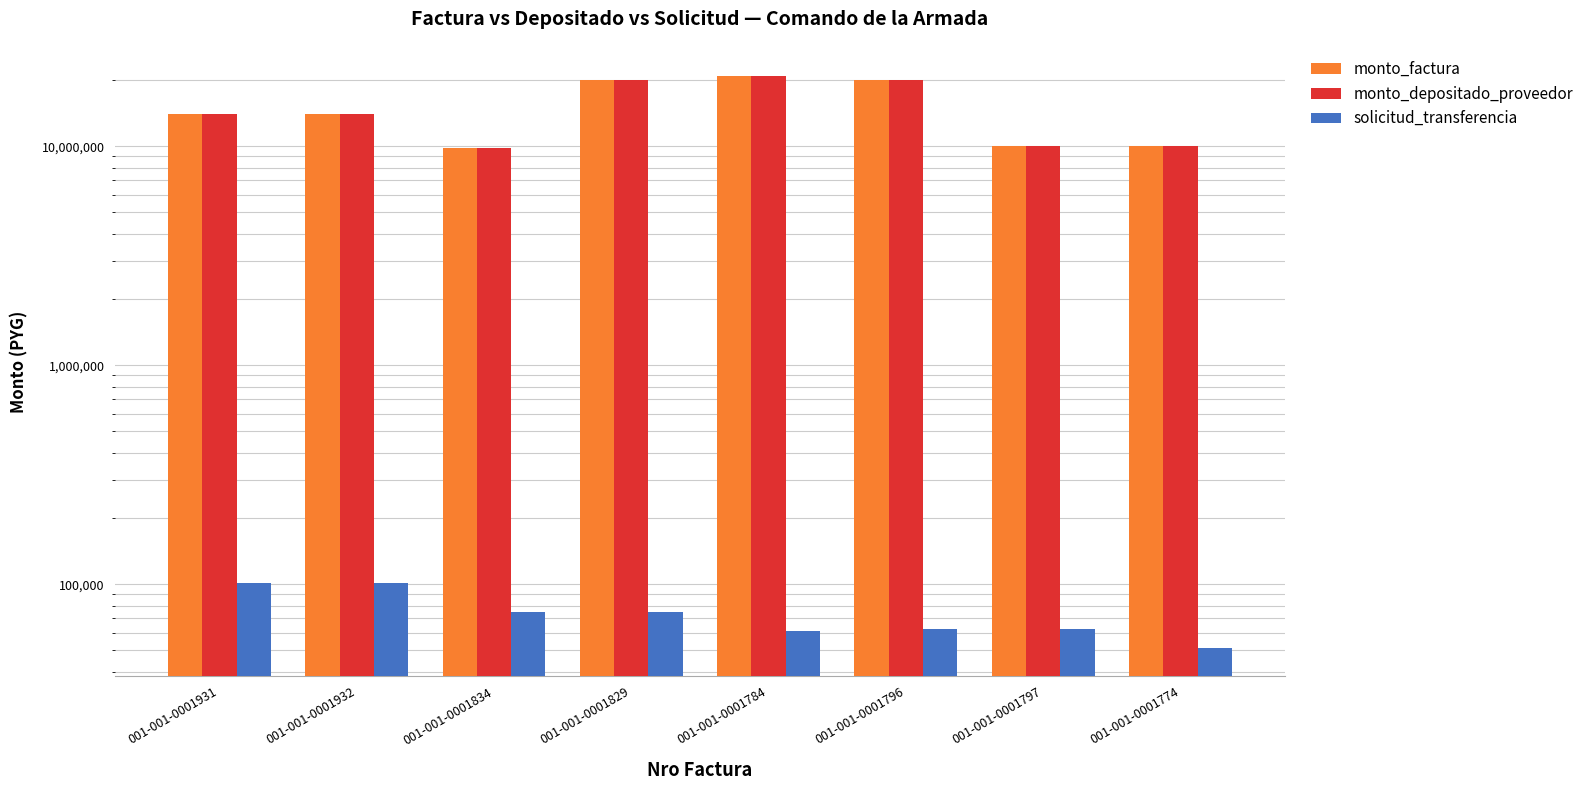

What is the maximum value shown in the chart?

21000000